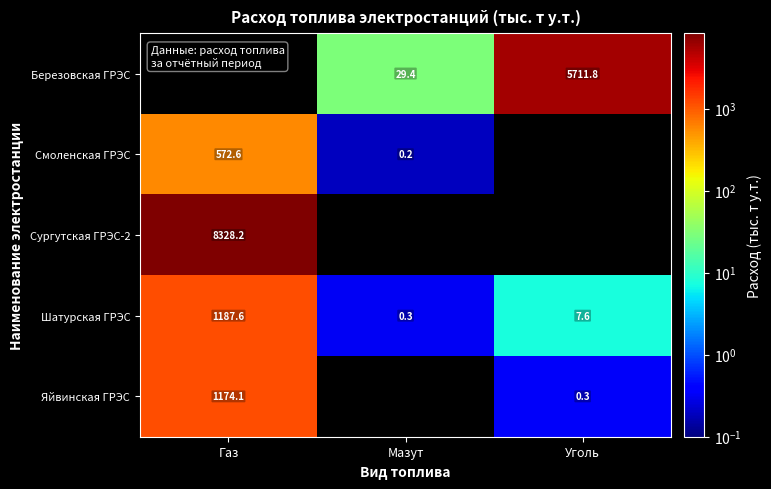

Is the value of Смоленская ГРЭС at Мазут greater than the value of Яйвинская ГРЭС at Уголь?

No